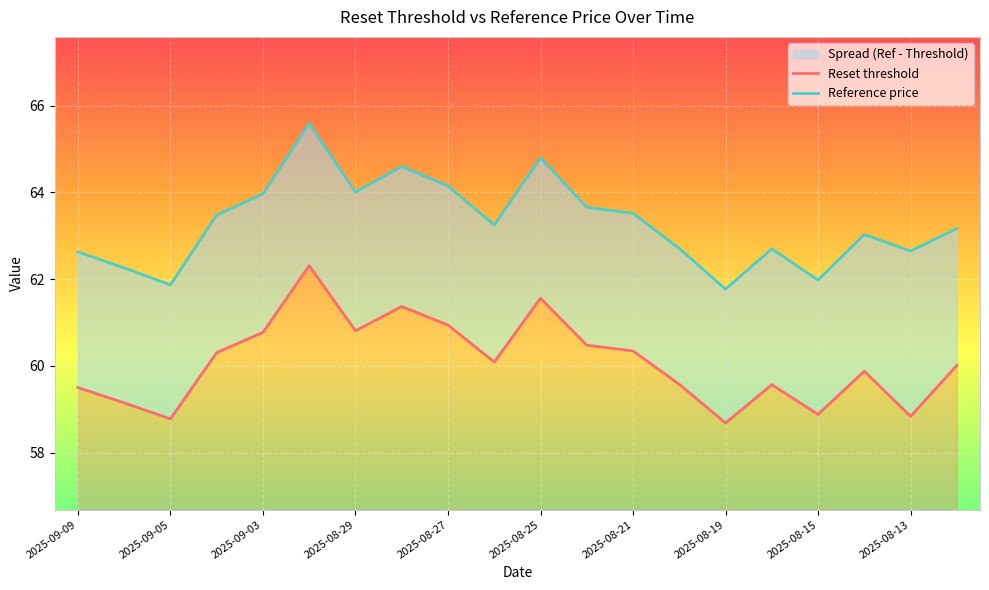

What is the difference between the maximum and minimum values in the Reset threshold series?

3.6